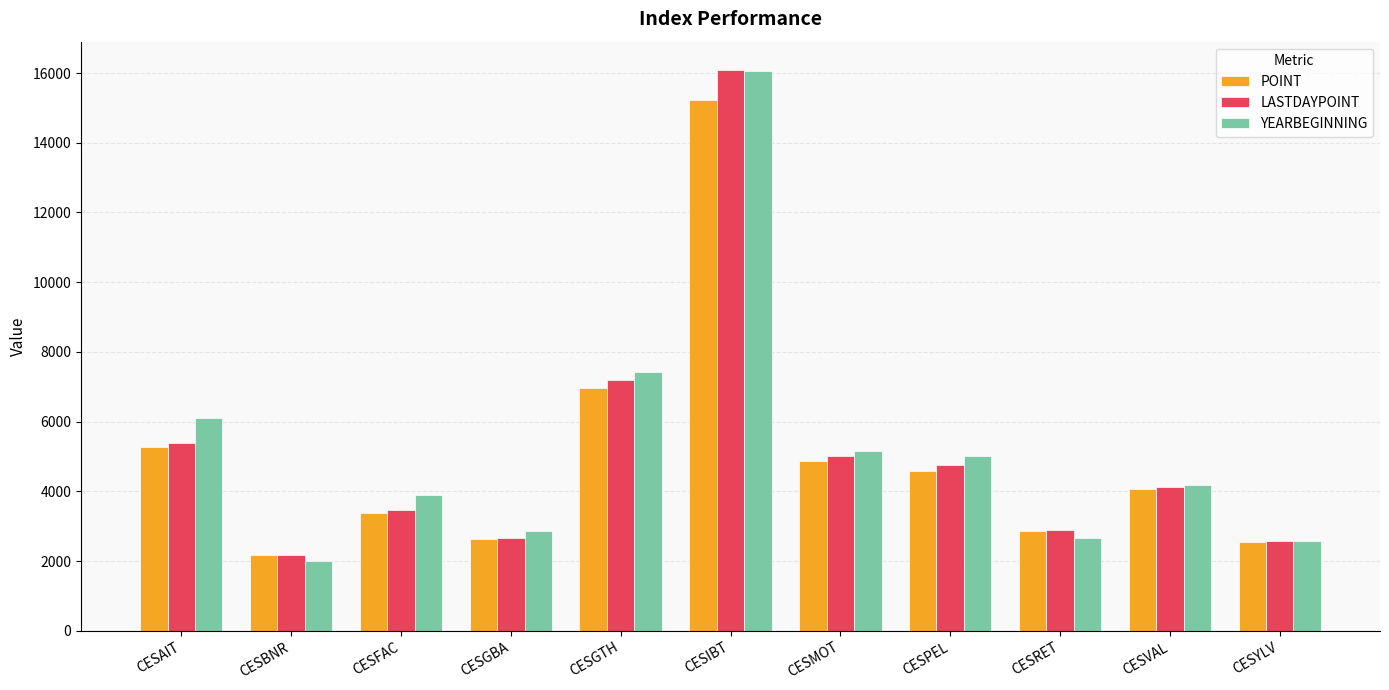

Which label corresponds to the largest value in the chart?

CESIBT